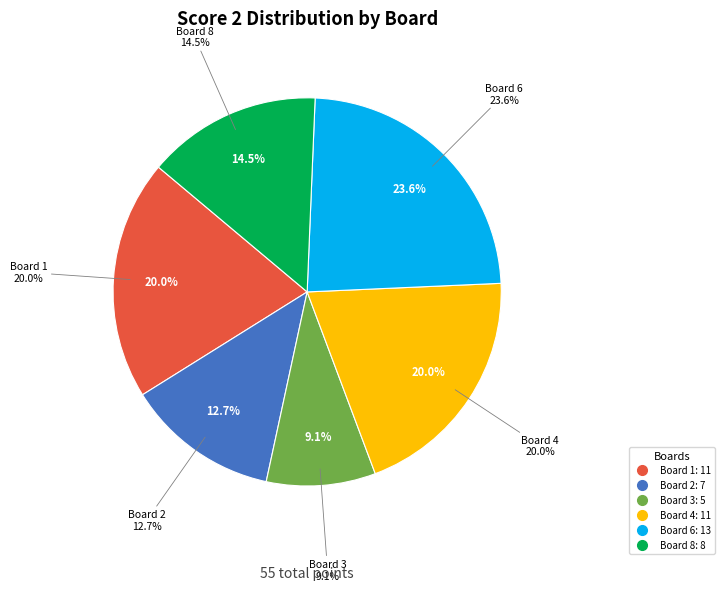

Is there a majority slice in this chart?

No